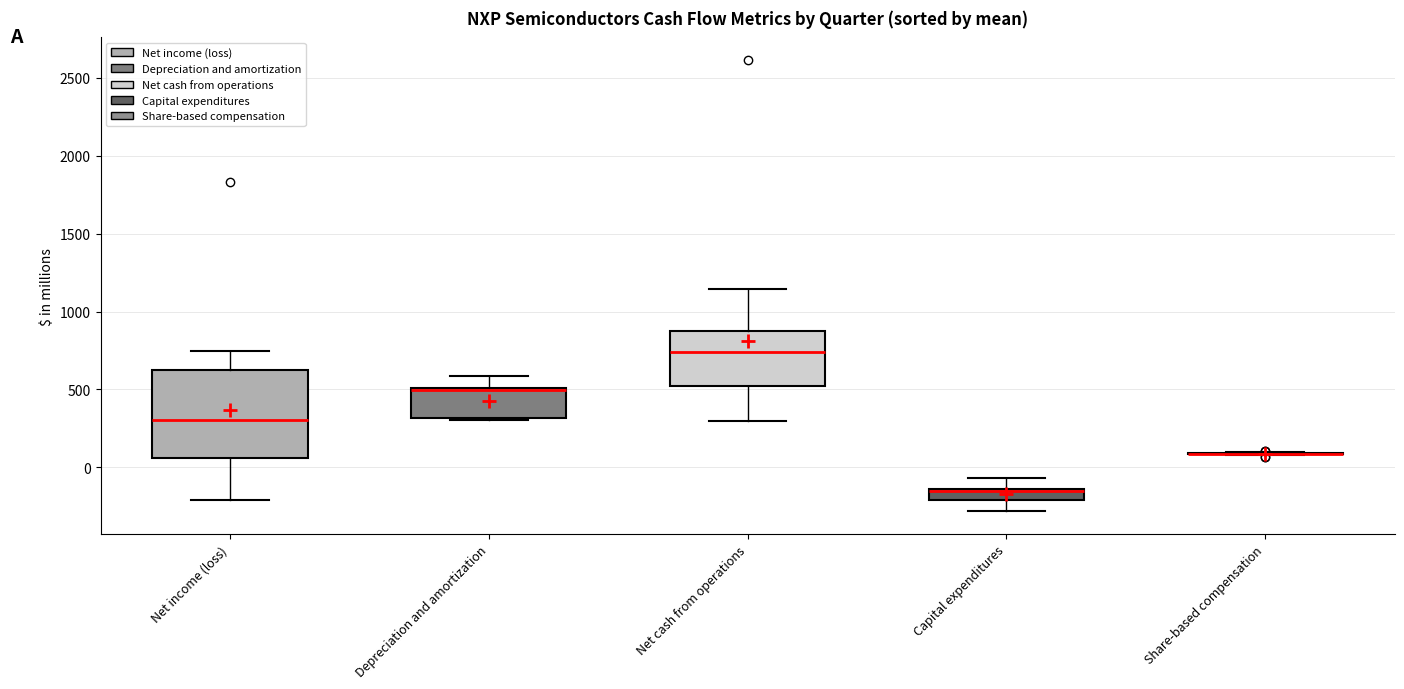

Where does the upper whisker of the box for Capital expenditures end on the y-axis? The values are not printed on the chart, so give them approximately, as read against the axis.

-50